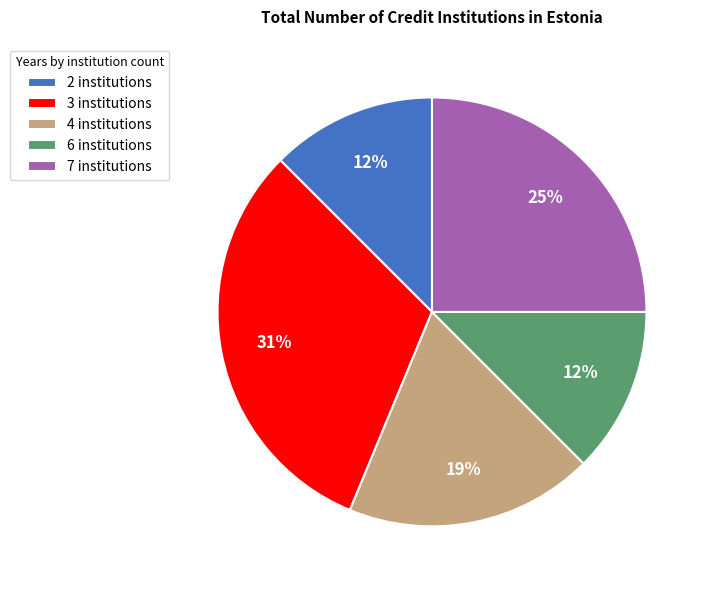

Does any single category account for the majority?

No